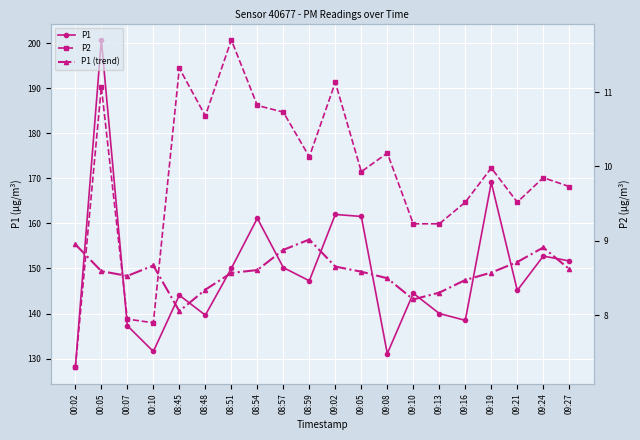

Reading left to right, transcribe all the data shown in this chart.

P1: 128.0	200.8	137.3	131.6	144.1	139.6	150.0	161.2	150.2	147.3	162.0	161.6	131.1	144.5	140.0	138.5	169.1	145.1	152.8	151.7
P1 (trend): 155.4	149.4	148.3	150.7	140.5	145.3	149.0	149.7	154.1	156.4	150.4	149.3	147.8	143.1	144.6	147.4	149.1	151.4	154.7	149.9
P2: 7.3	11.1	8.0	7.9	11.3	10.7	11.7	10.8	10.7	10.1	11.1	9.9	10.2	9.2	9.2	9.5	10.0	9.5	9.8	9.7